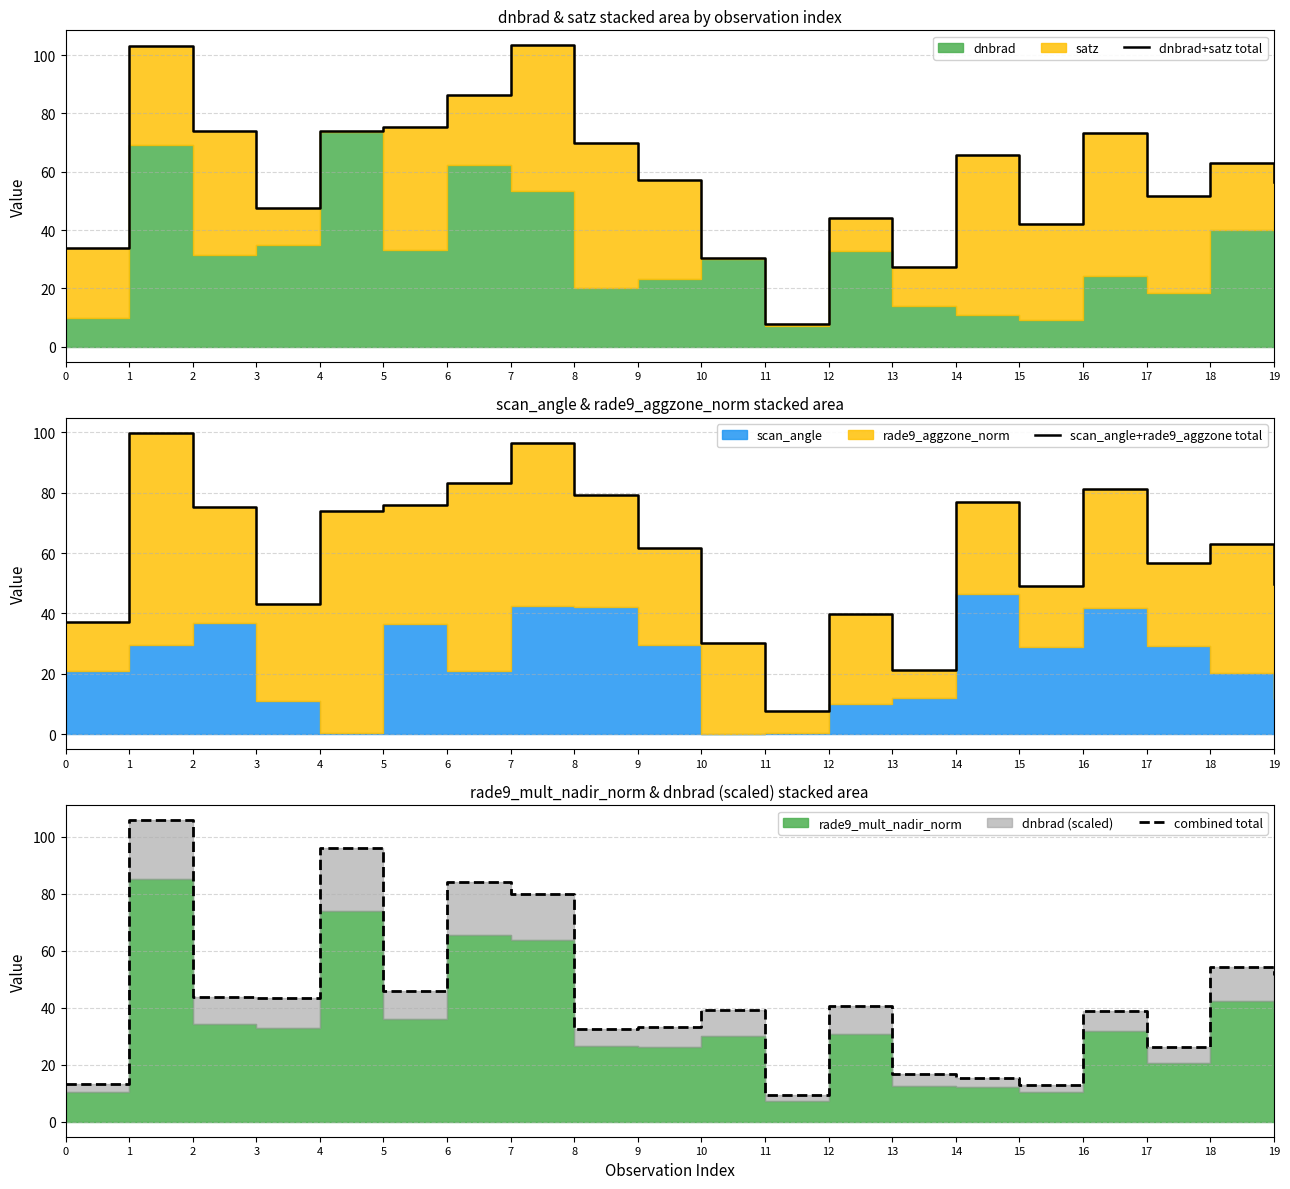

Between 4 and 7, which series saw the biggest shift?

dnbrad+satz total